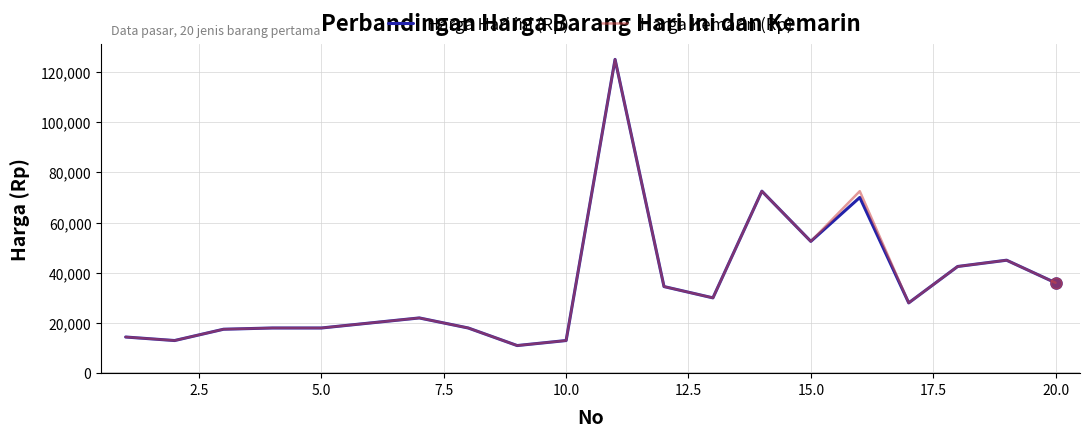

What is the difference between the maximum and minimum values in the Harga Hari ini (Rp) series?

114000